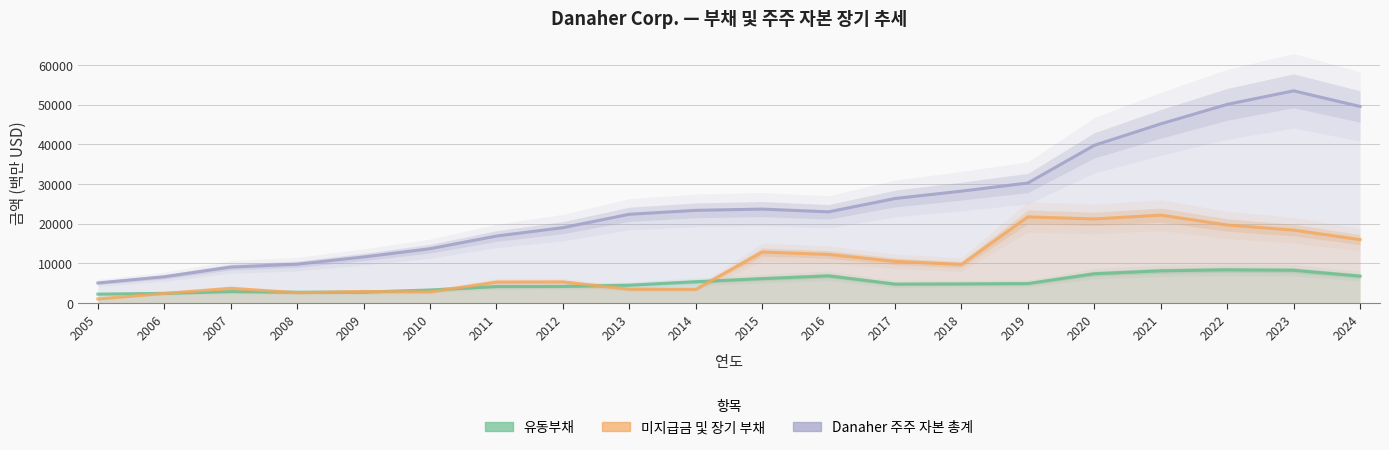

Between 2005 and 2008, which series saw the biggest shift?

Danaher 주주 자본 총계